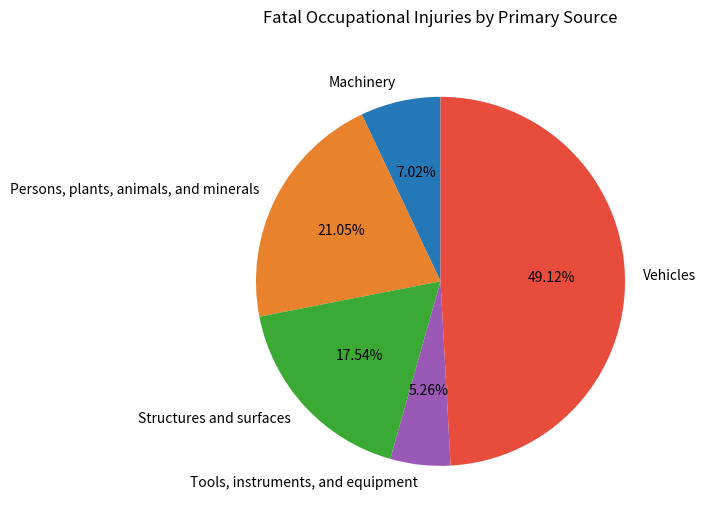

How many slices are in this pie chart?

5